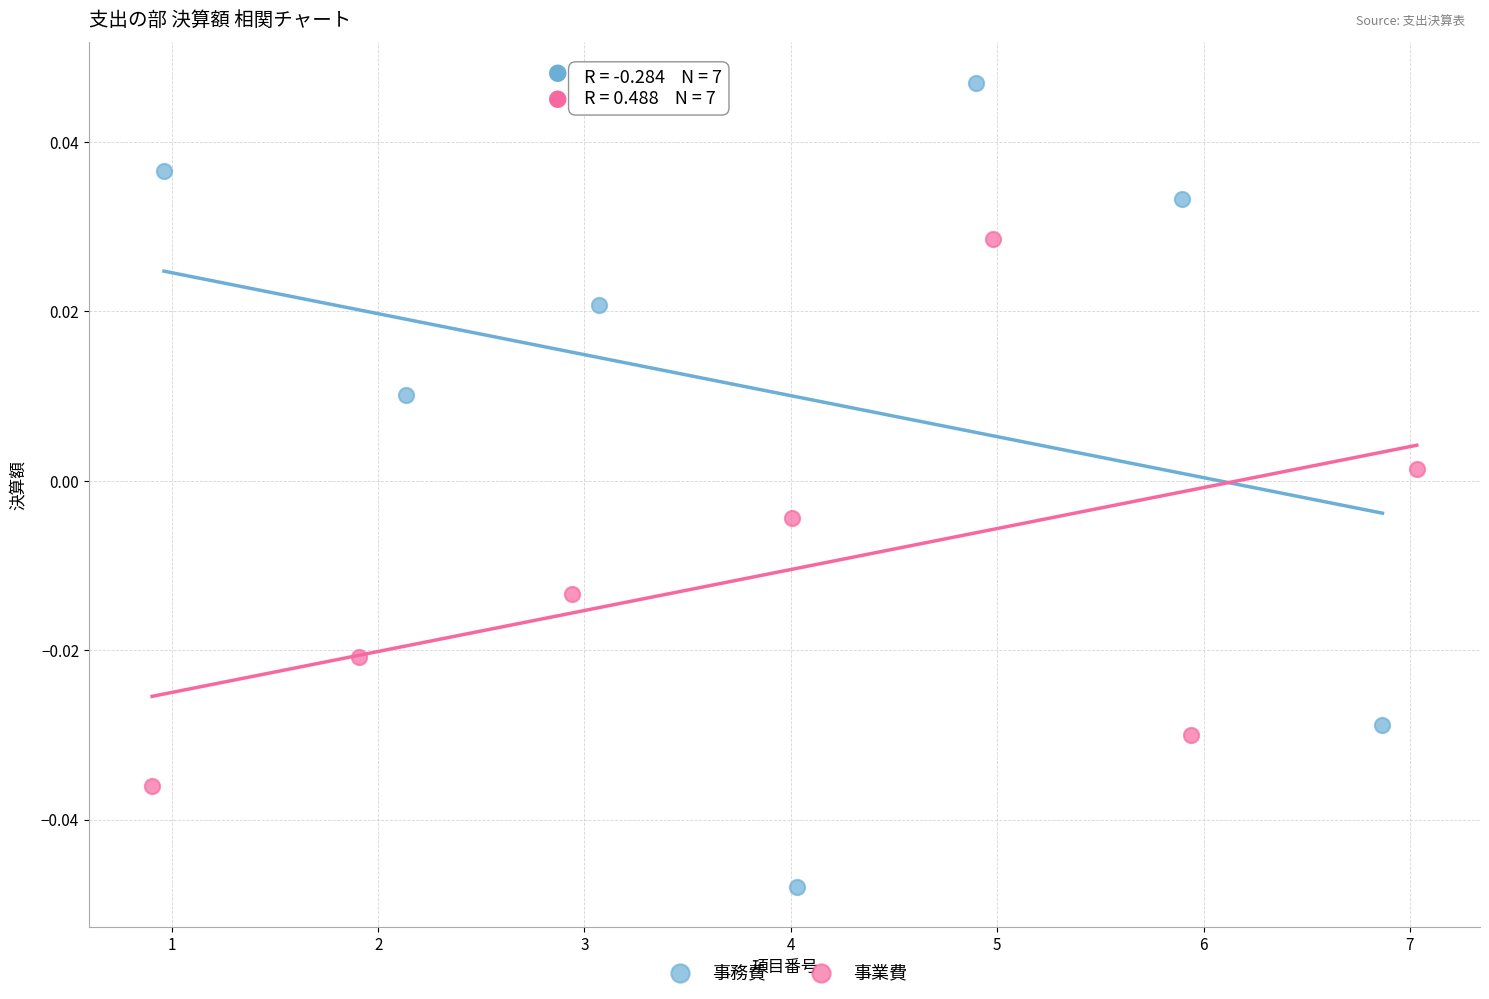

Which series reaches the minimum Y coordinate?

事務費